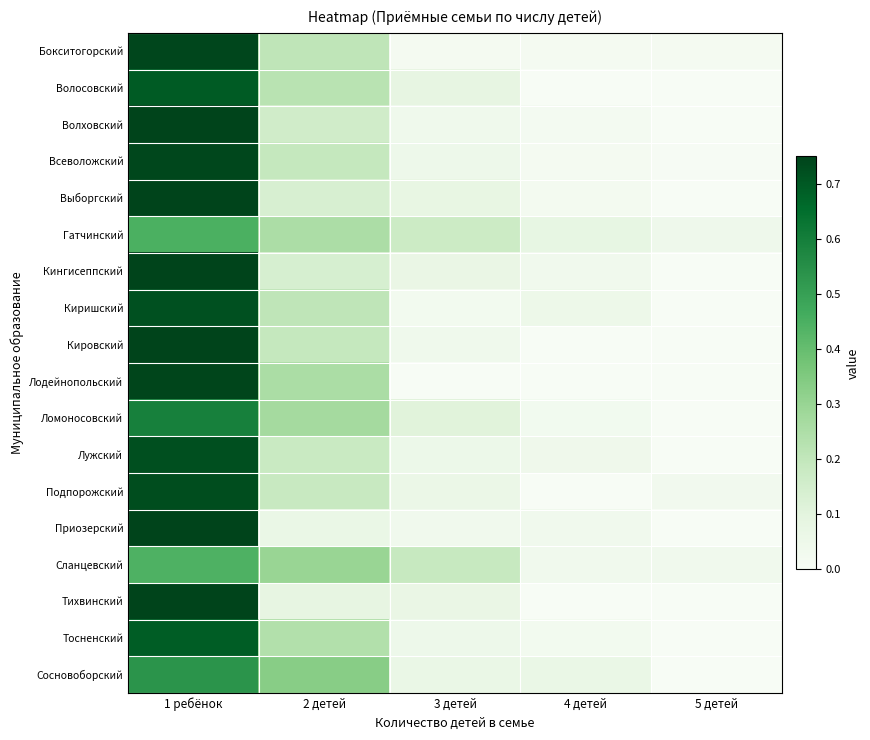

How many data points does each series have?

5